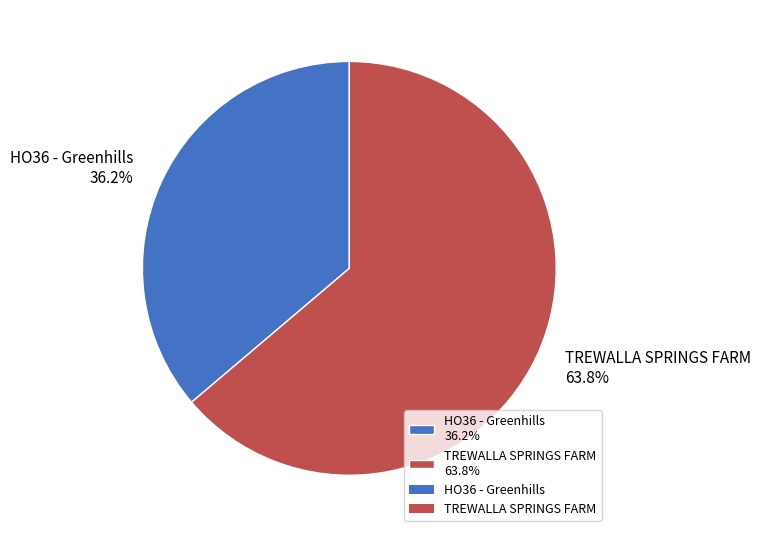

How much of the chart is everything except HO36 - Greenhills?

63.8%